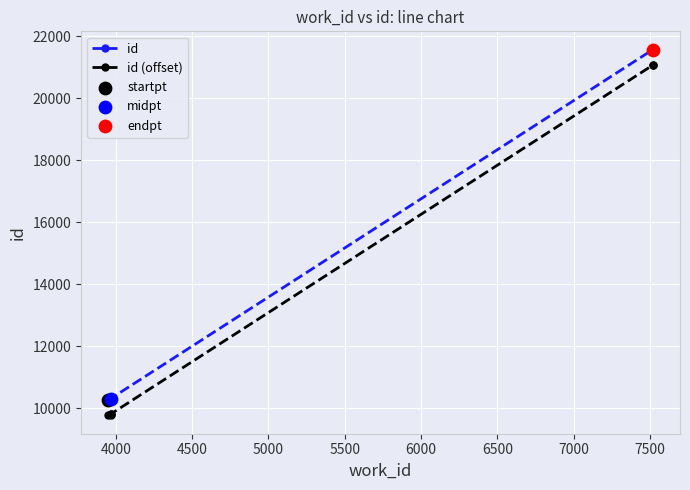

Which series has the widest spread of Y values?

id